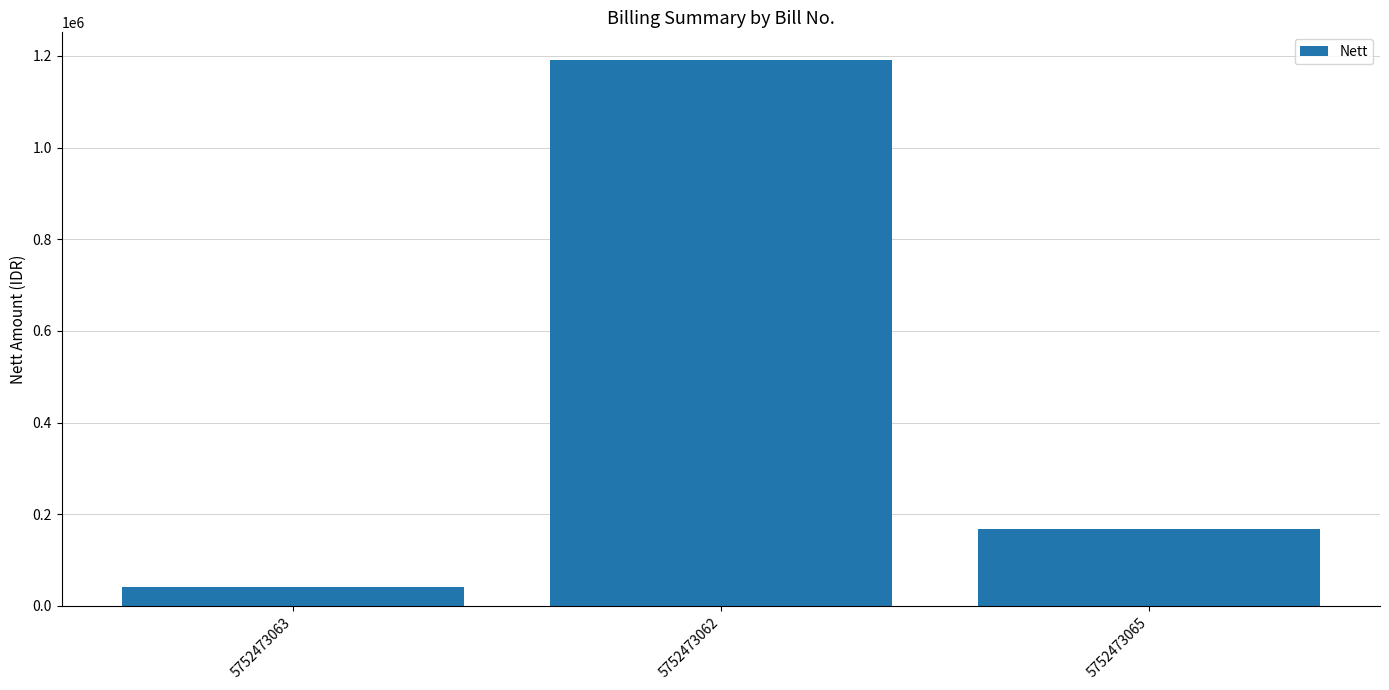

Between 5752473062 and 5752473063, which is larger?

5752473062